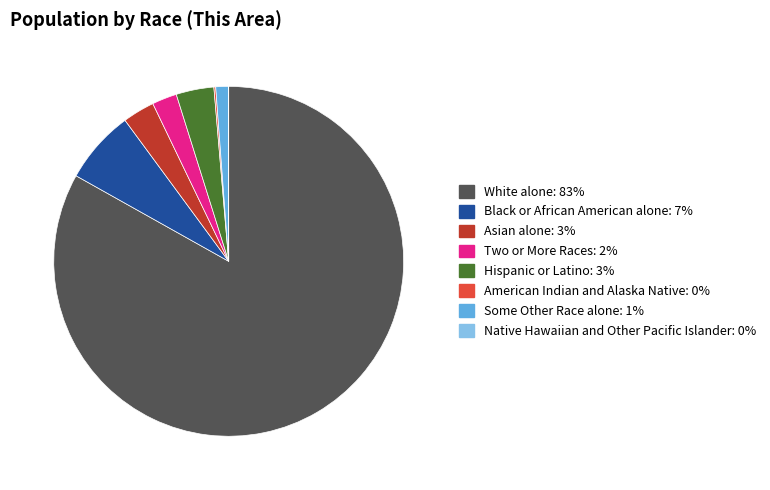

The Two or More Races slice represents 2% of the pie. True or false?

True